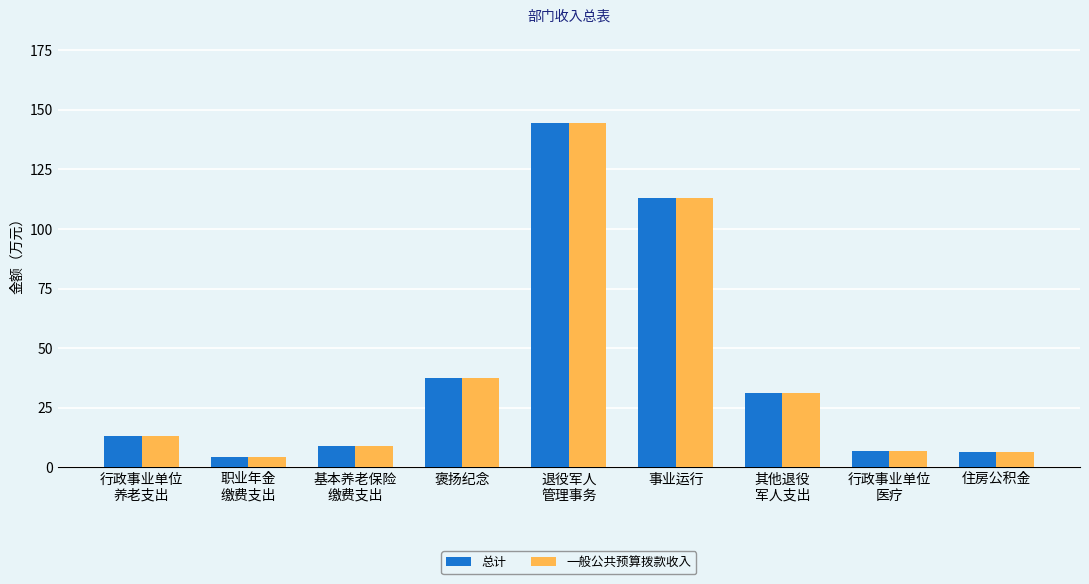

True or false: 一般公共预算拨款收入 has a value of 6.6 at 住房公积金.

True